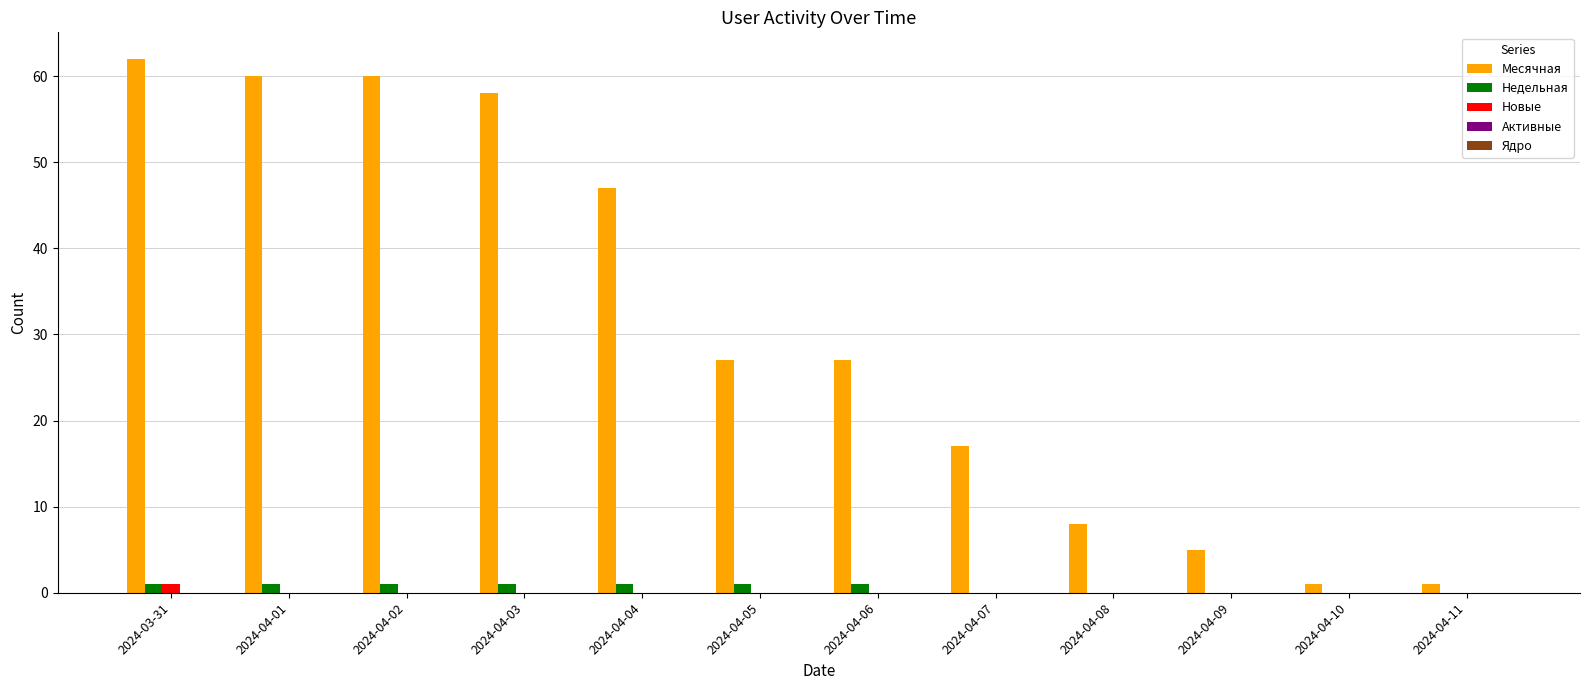

What is the average value of the Месячная series?

31